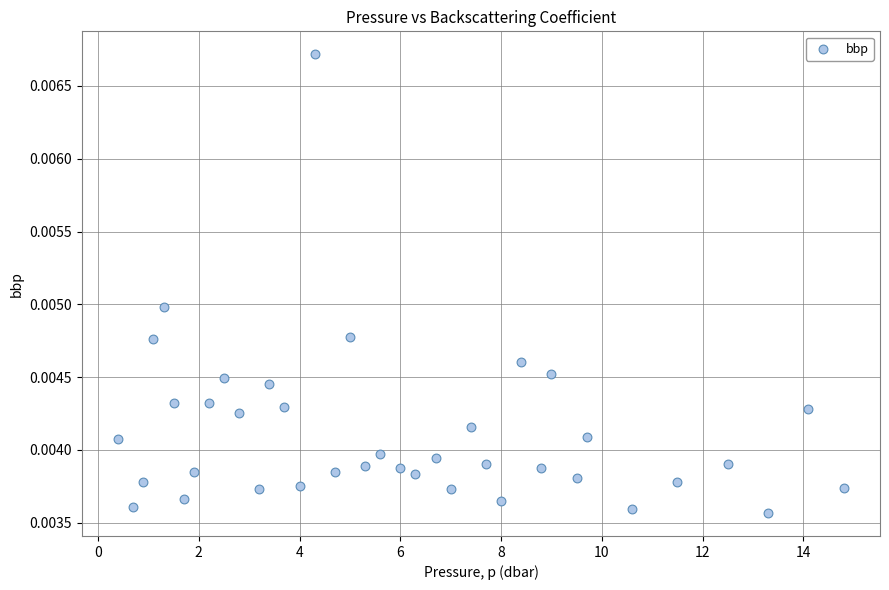

What is the range of X values (max minus min)?

14.4